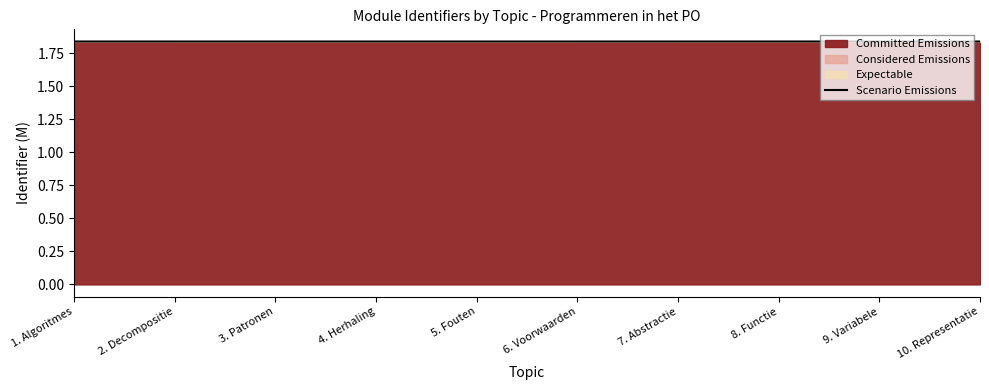

What is the minimum value shown in the chart?

1.8